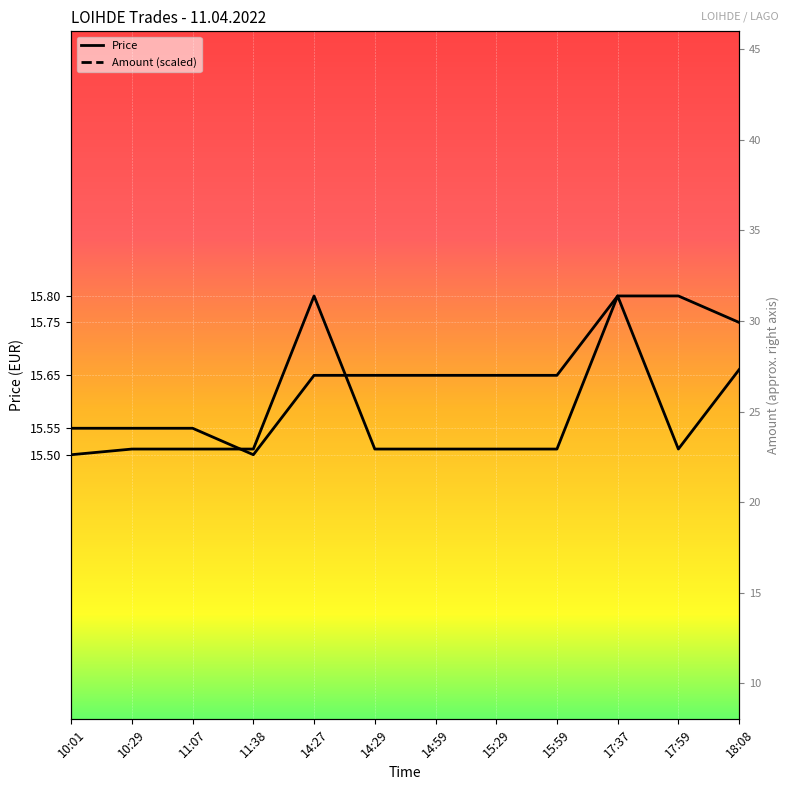

At which category is the sum across all series the highest?

17:37